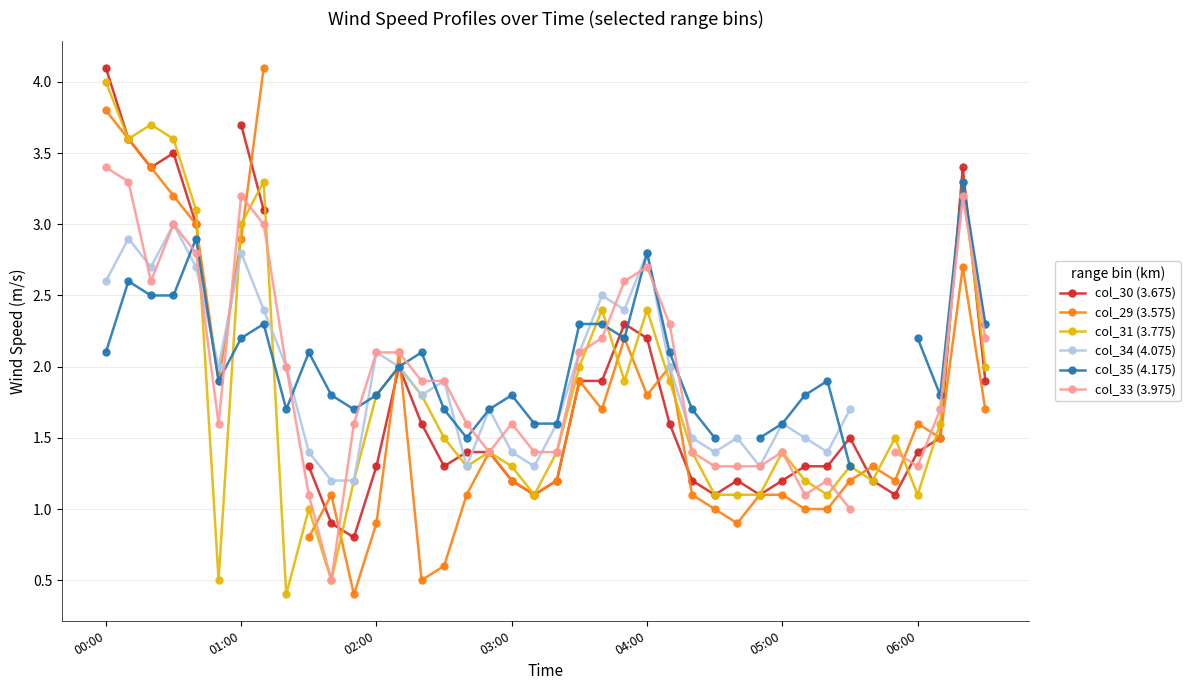

What is the highest value of the col_31 (3.775) series?

4.0